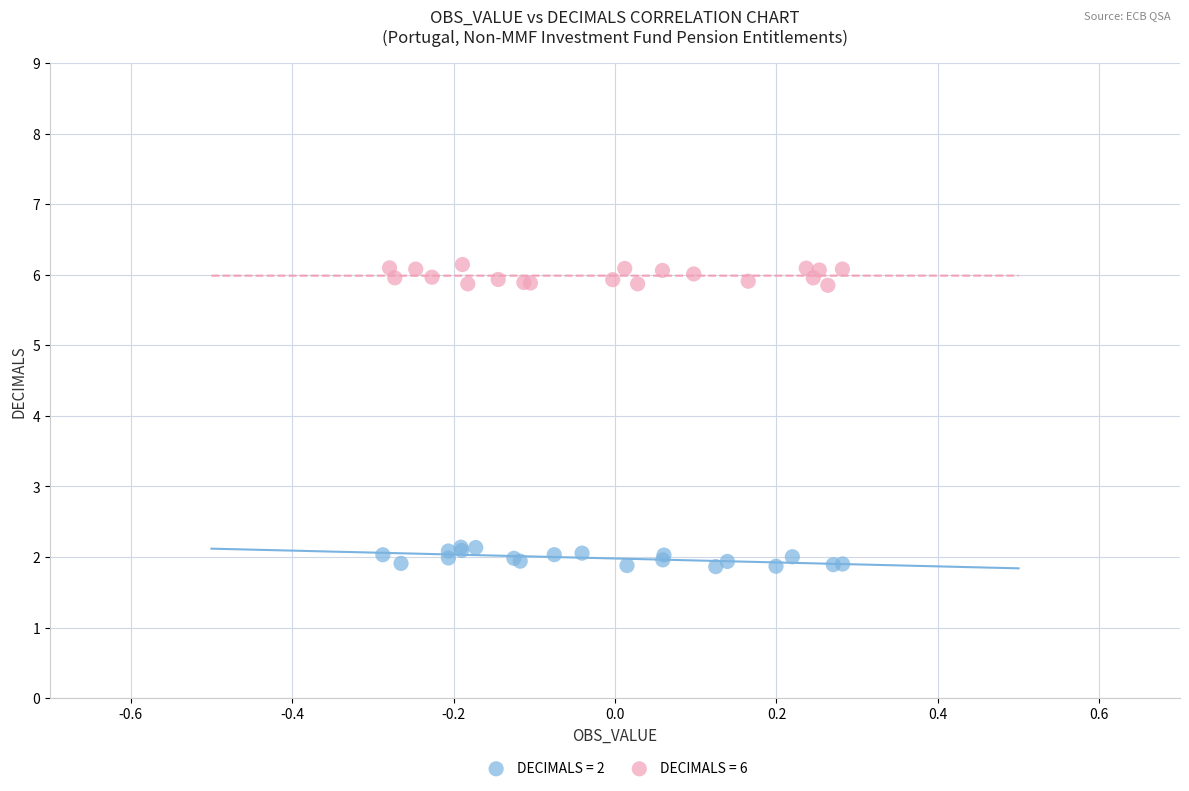

Which series reaches the minimum Y coordinate?

DECIMALS = 2